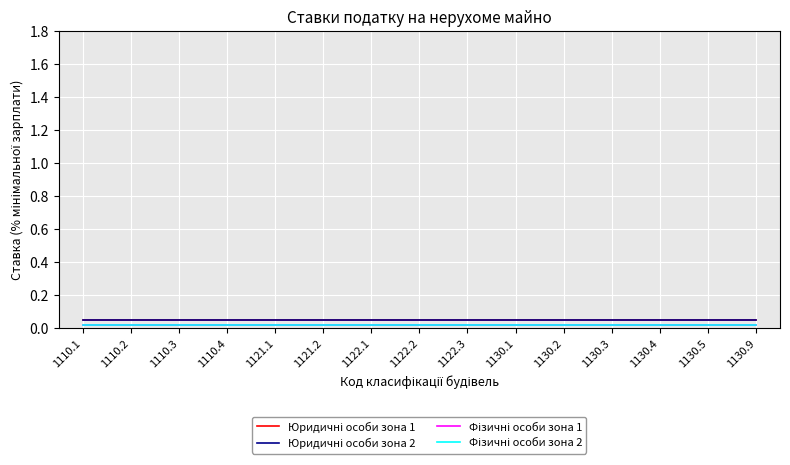

Does the chart display data point markers on the line(s)?

No